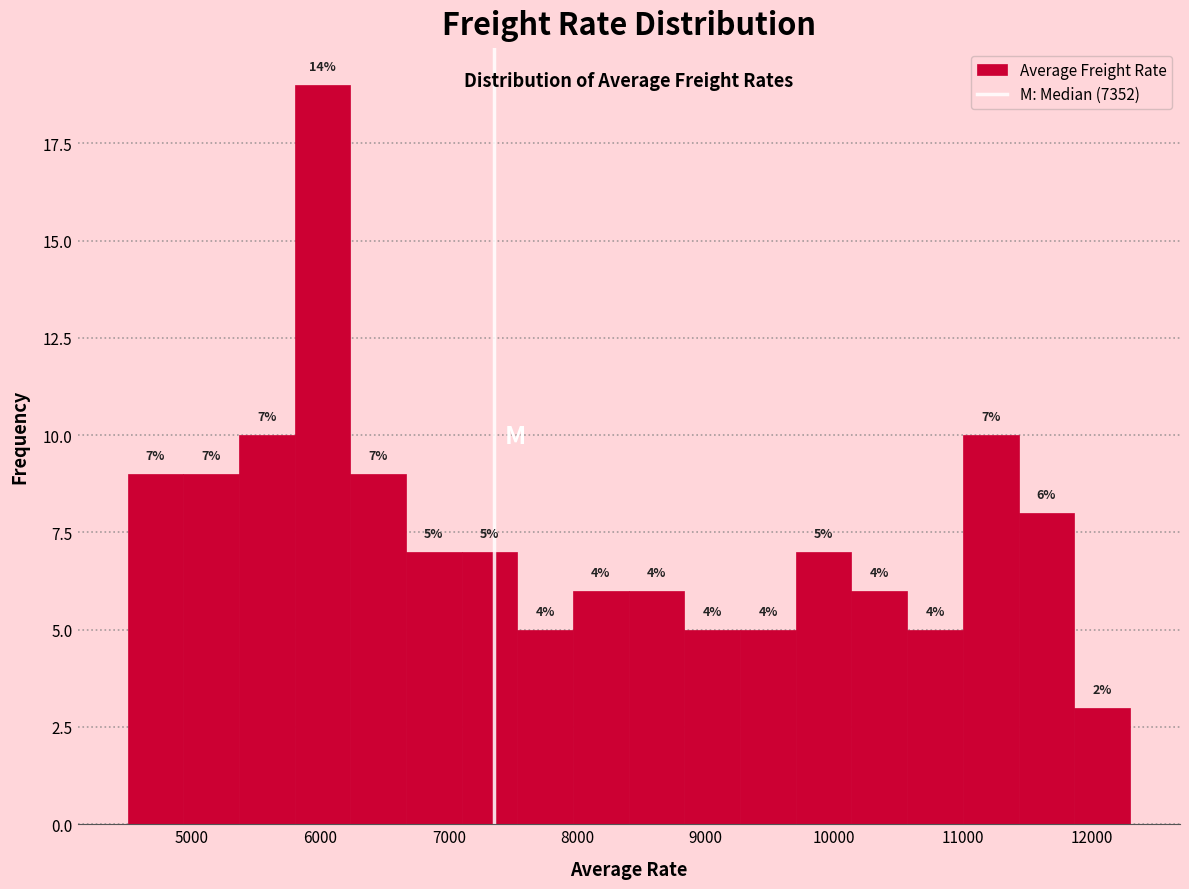

Which range on the x-axis has the tallest bar?

5800 to 6200